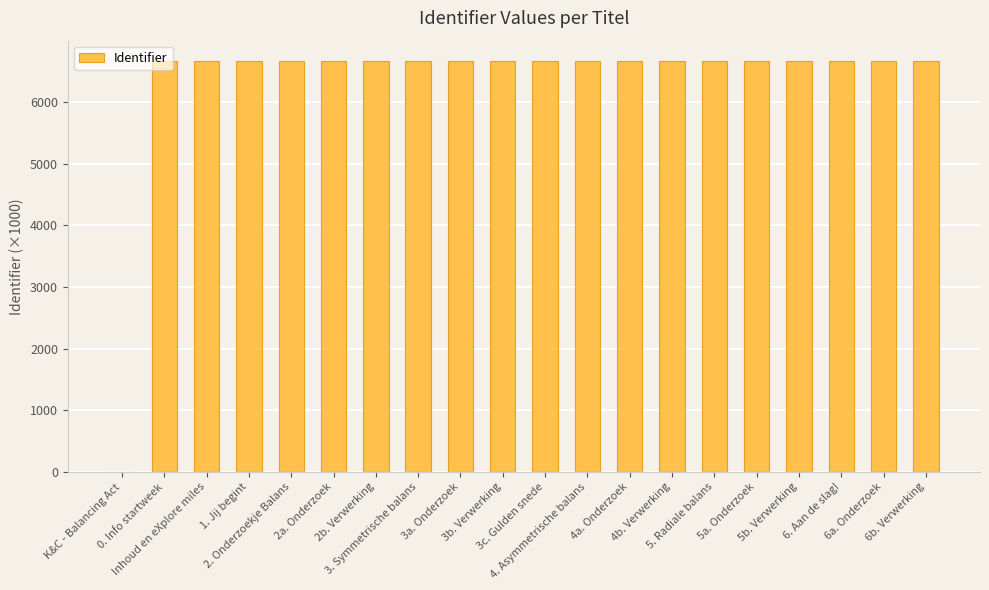

What is the maximum value shown in the chart?

6664.7